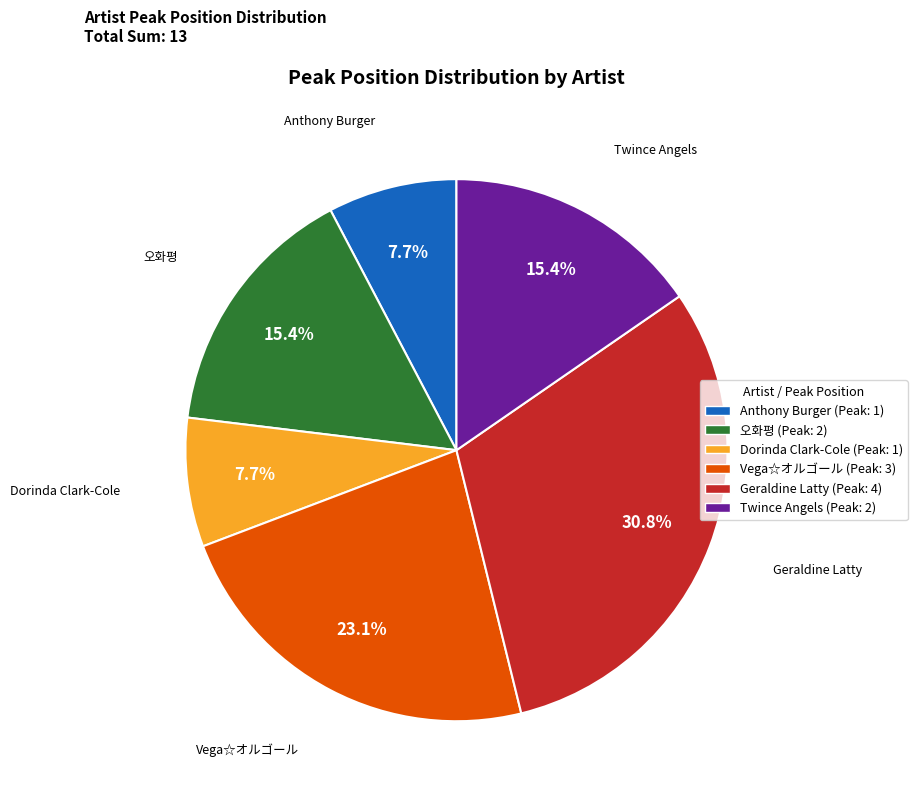

To the nearest percent, what is the difference between the Dorinda Clark-Cole and Twince Angels slice percentages?

8%